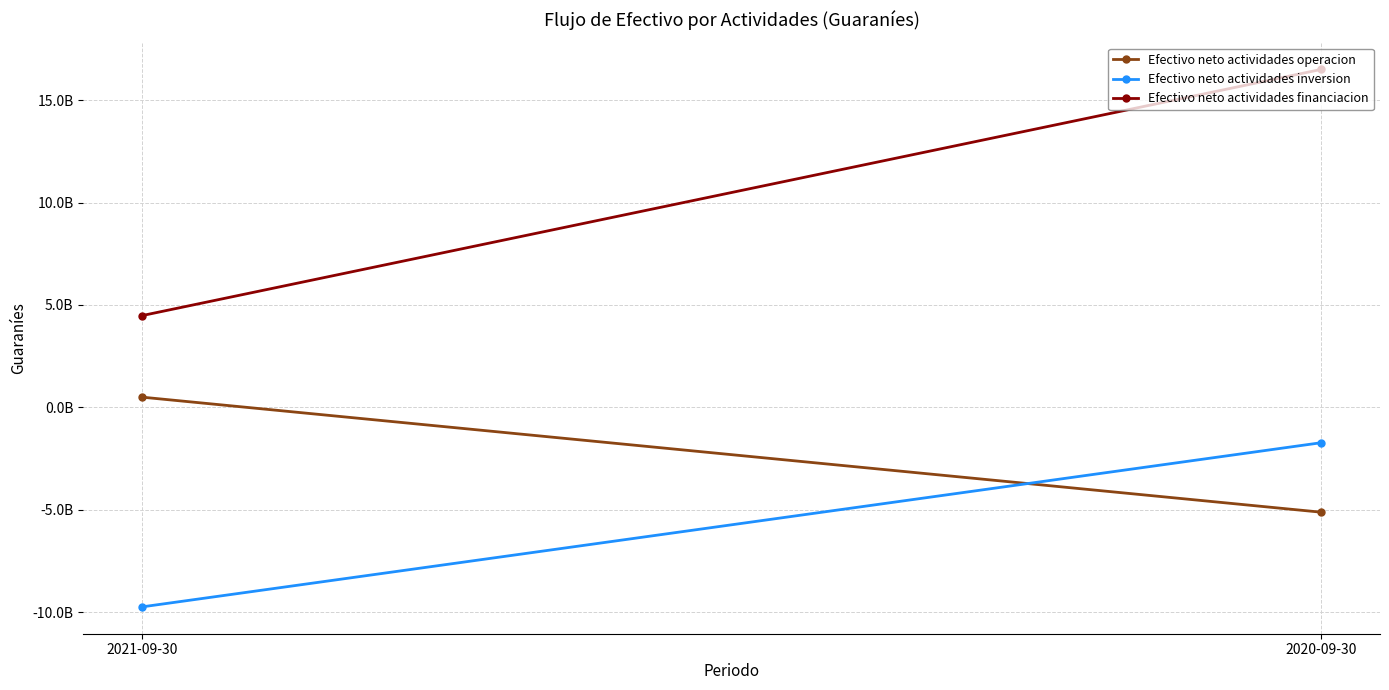

What is the greatest value displayed?

16500000000